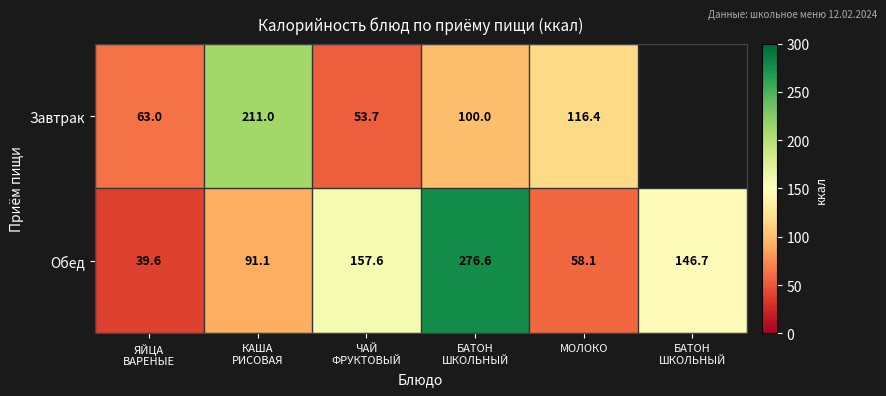

At which category does the chart reach its minimum across all series?

ЯЙЦА
ВАРЕНЫЕ